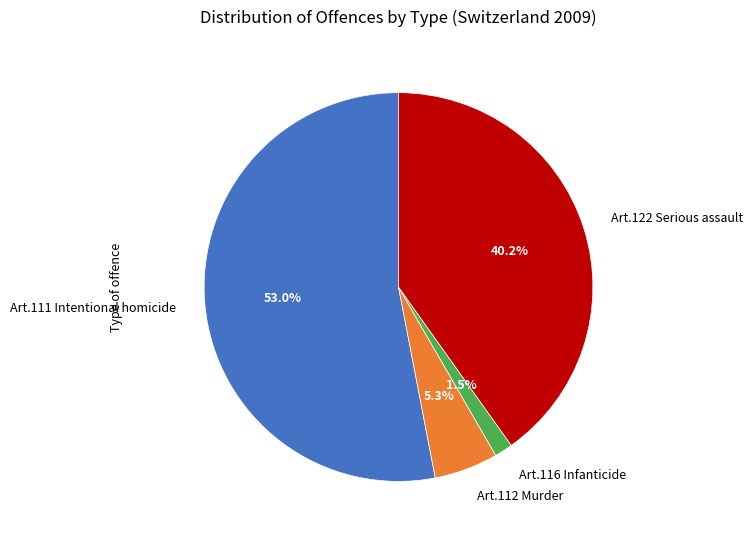

To the nearest percent, what percentage of the pie is Art.111 Intentional homicide?

53%